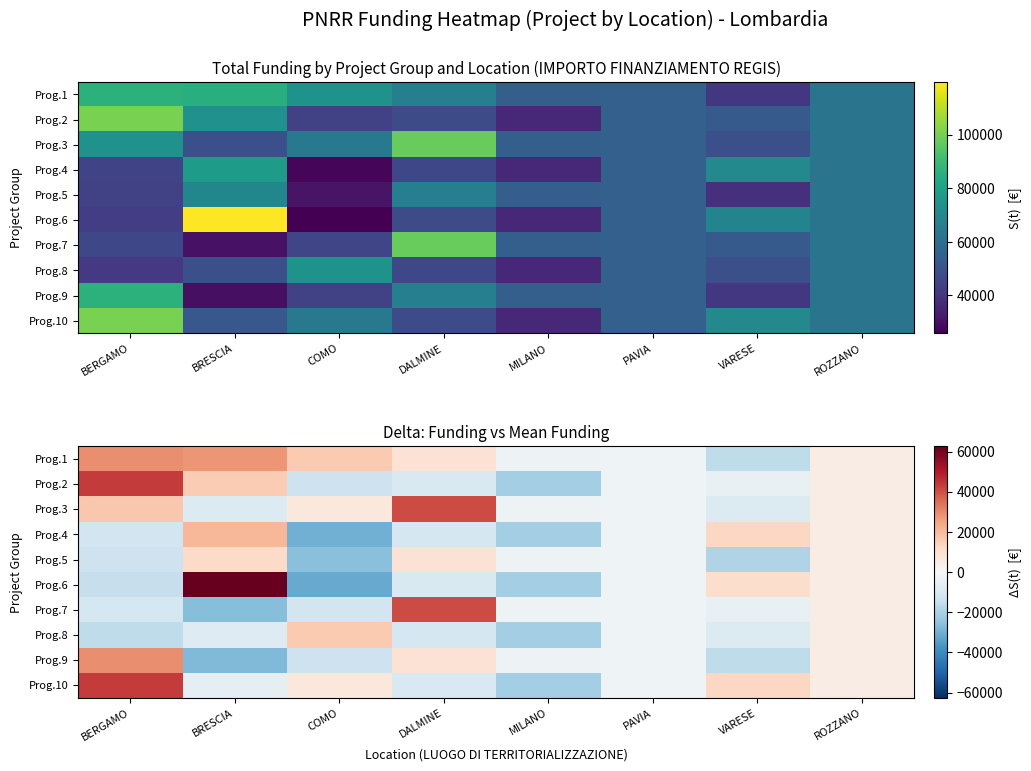

What value does the Prog.4 series have at DALMINE?

-10801.1